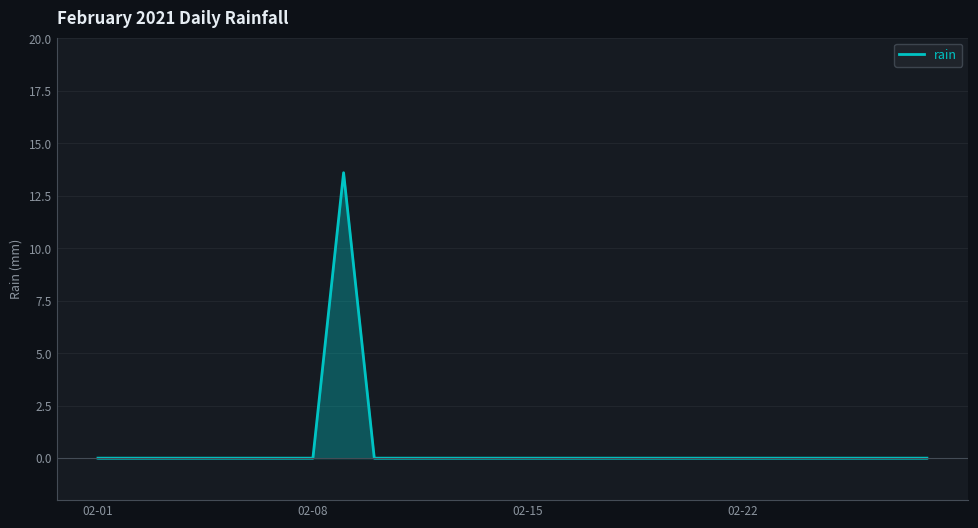

What is the difference between the maximum and minimum values?

13.6